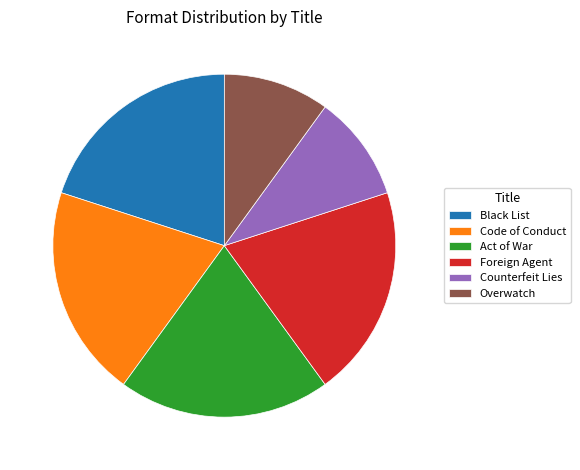

Is the sum of Code of Conduct and Overwatch greater than half?

No